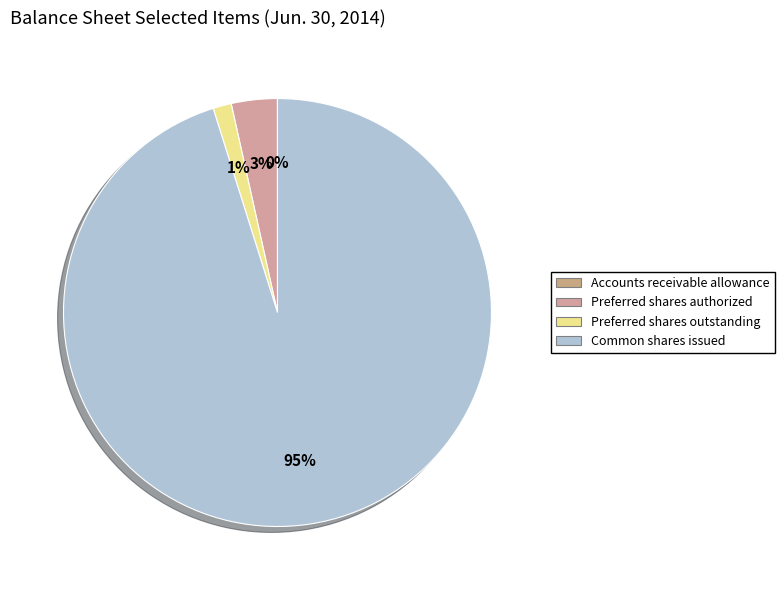

To the nearest percent, what portion does Preferred shares outstanding represent?

1%